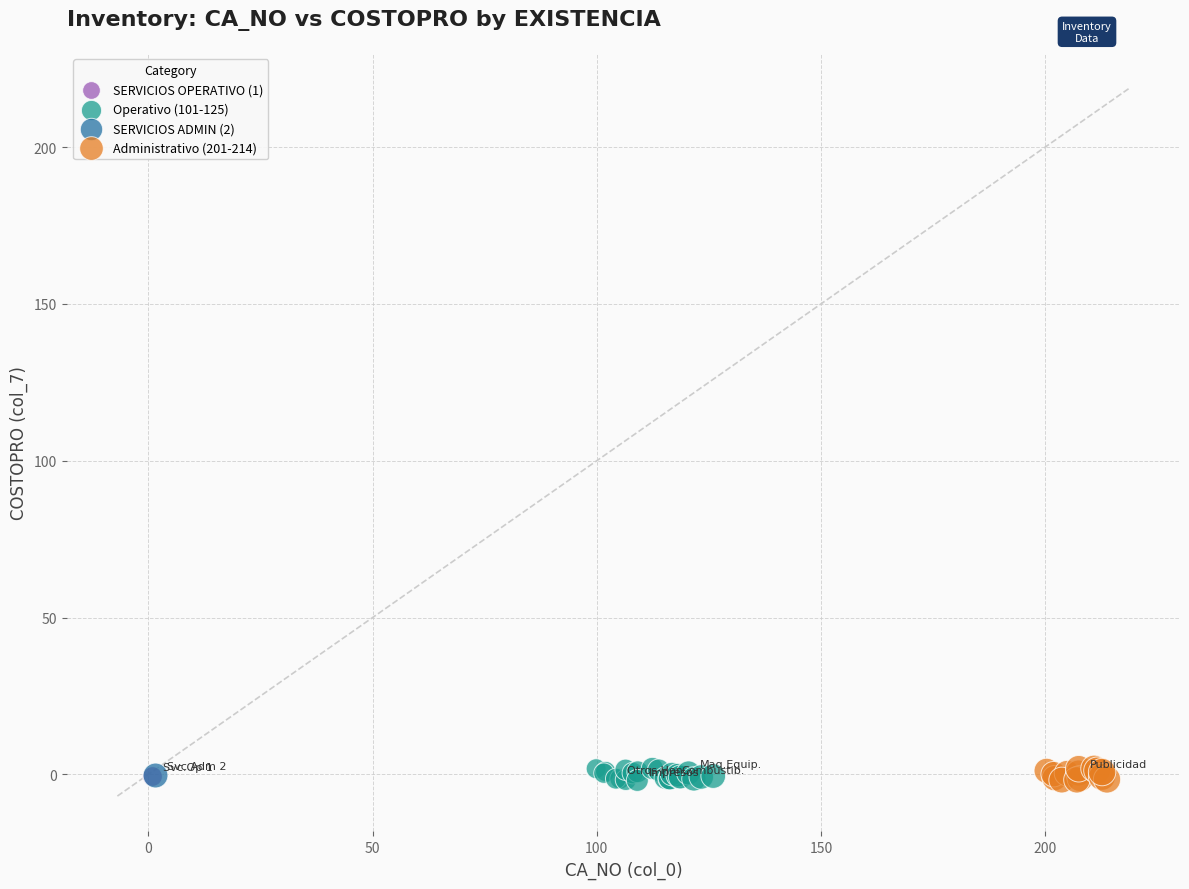

What are all the series names shown in the legend?

SERVICIOS OPERATIVO (1), Operativo (101-125), SERVICIOS ADMIN (2), Administrativo (201-214)